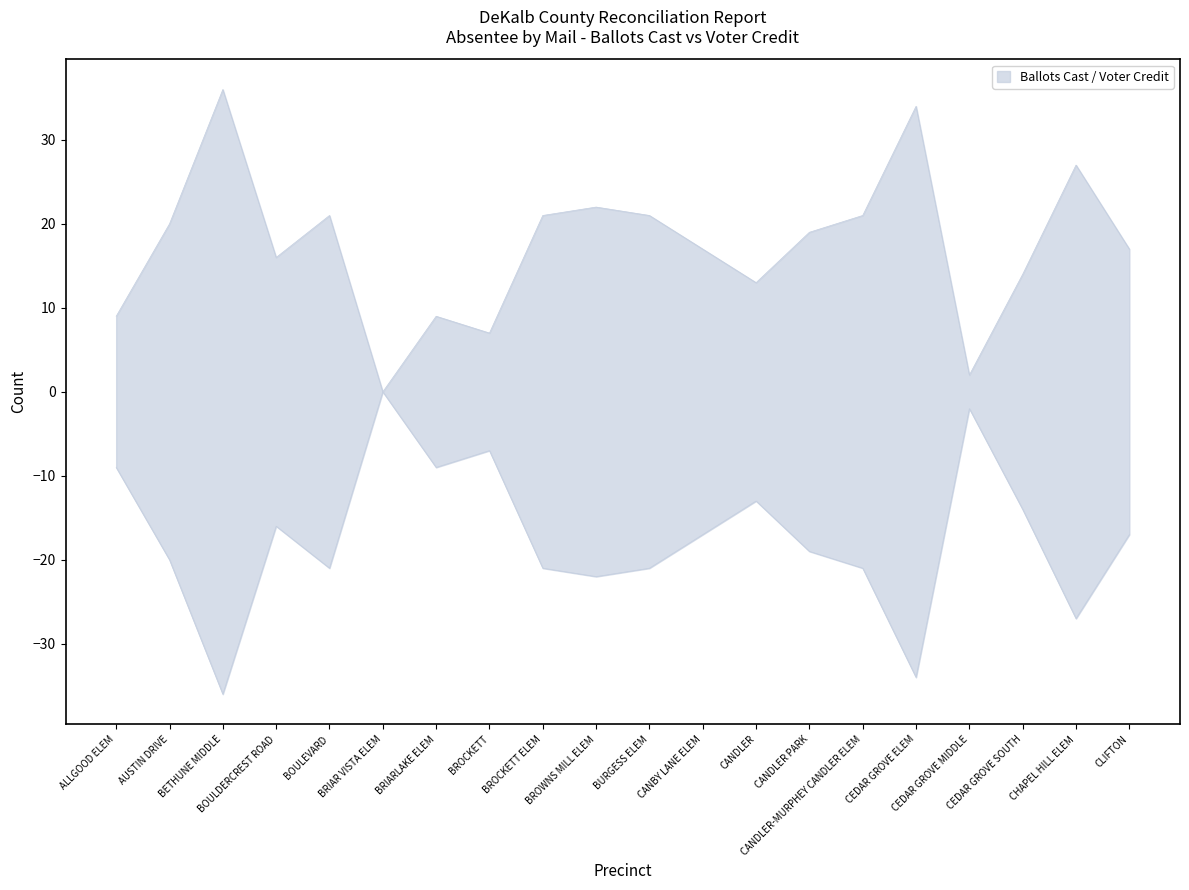

True or false: Ballots Cast has a value of -34 at AUSTIN DRIVE.

False